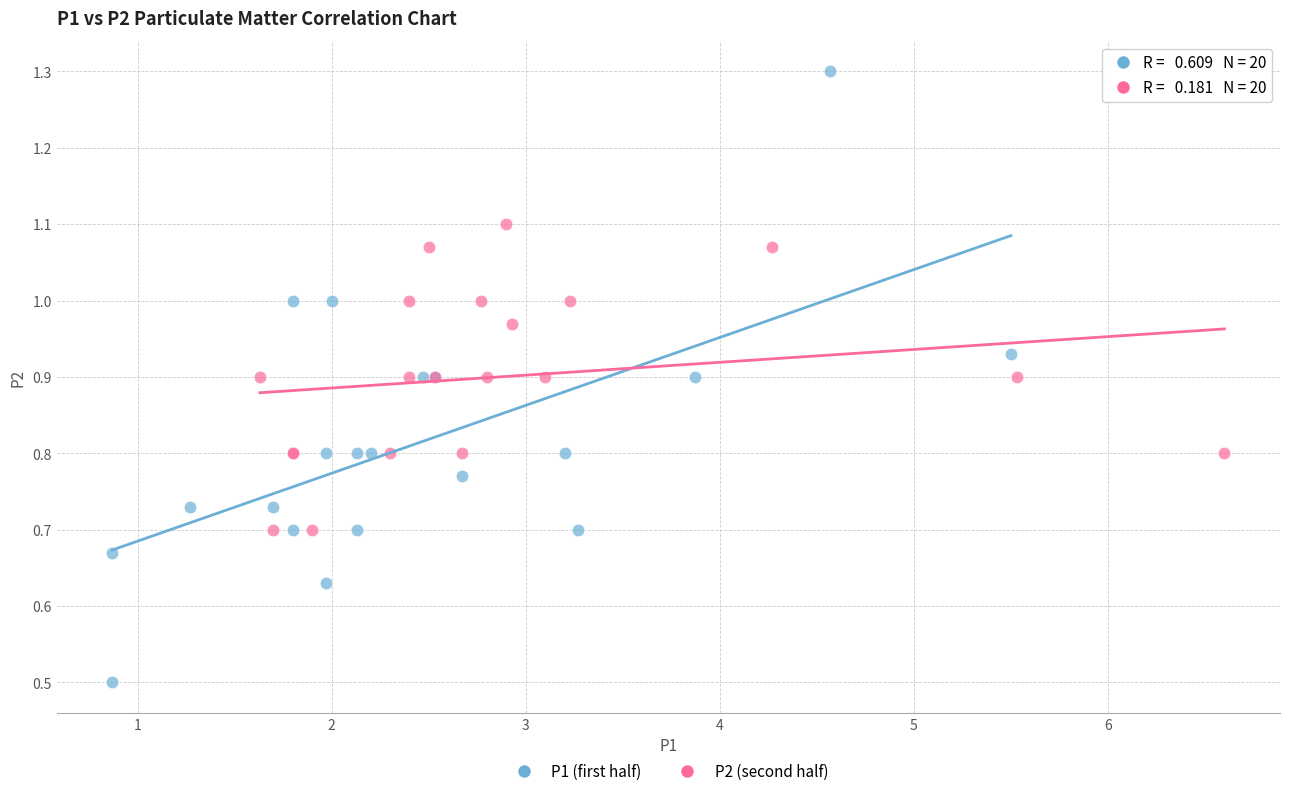

Which series has the largest Y range (max minus min)?

P1 (first half)